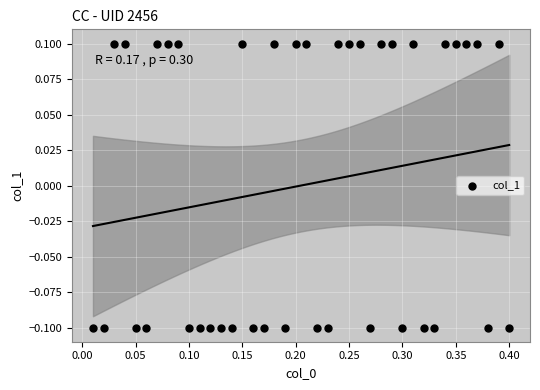

What is the range of X values (max minus min)?

0.4